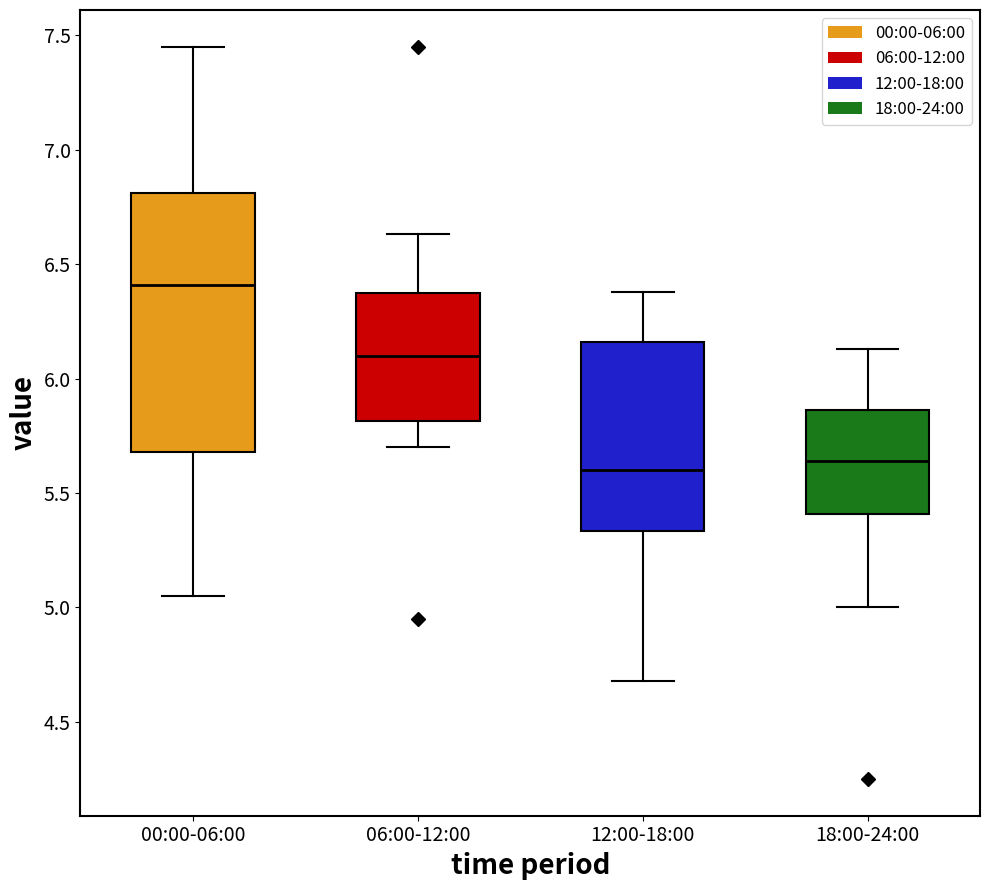

Reading left to right, read every box against the y-axis: the position of its median line, the range the box covers, and the ends of its whiskers. The values are not printed on the chart, so give them approximately, as read against the axis.

00:00-06:00: median 6.40, box 5.70 to 6.80, whiskers 5.05 to 7.45
06:00-12:00: median 6.10, box 5.80 to 6.40, whiskers 5.70 to 6.65
12:00-18:00: median 5.60, box 5.35 to 6.15, whiskers 4.70 to 6.40
18:00-24:00: median 5.65, box 5.40 to 5.85, whiskers 5.00 to 6.15